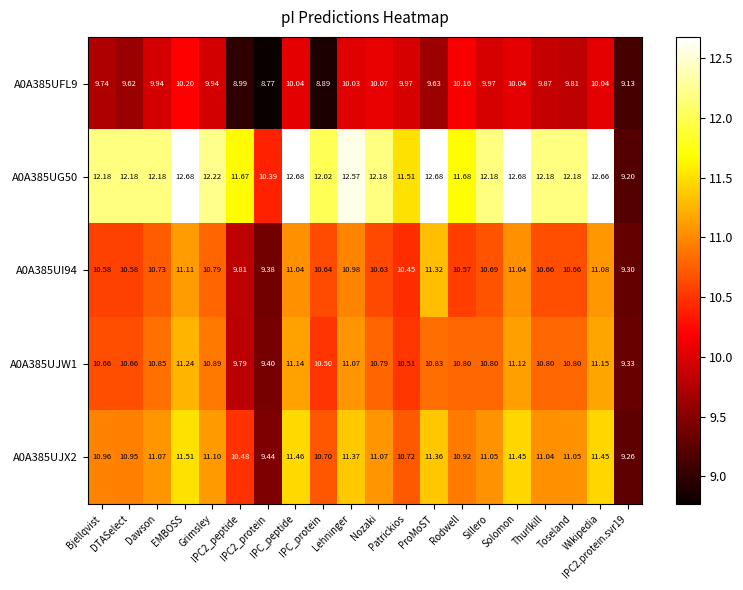

What is the total value across all series at Sillero?

54.7